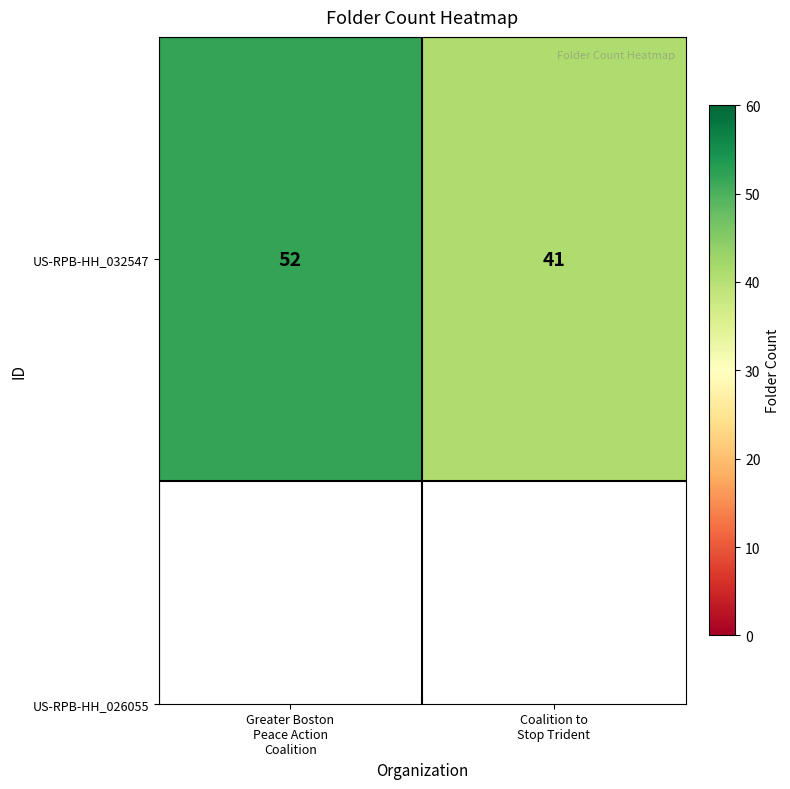

List the labels in order of value, largest first.

Greater Boston
Peace Action
Coalition, Coalition to
Stop Trident